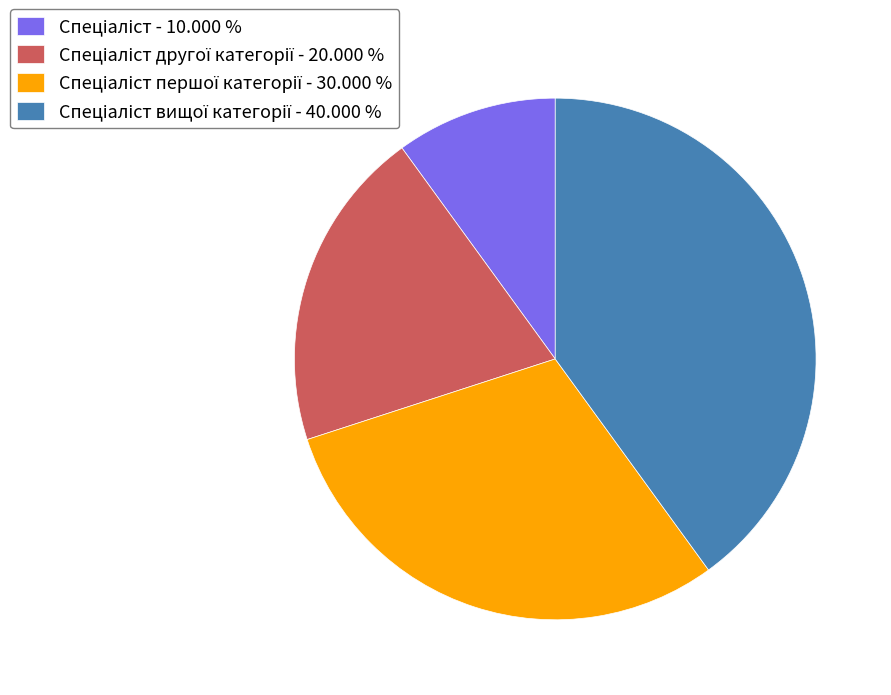

Is there a majority slice in this chart?

No